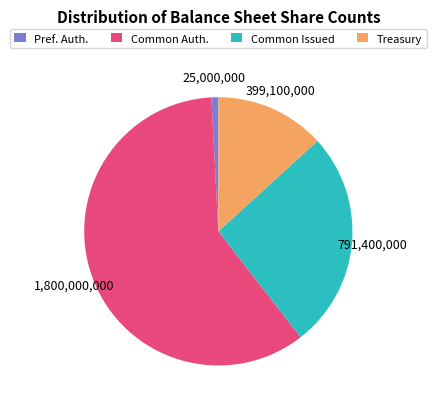

Is there a majority slice in this chart?

Yes